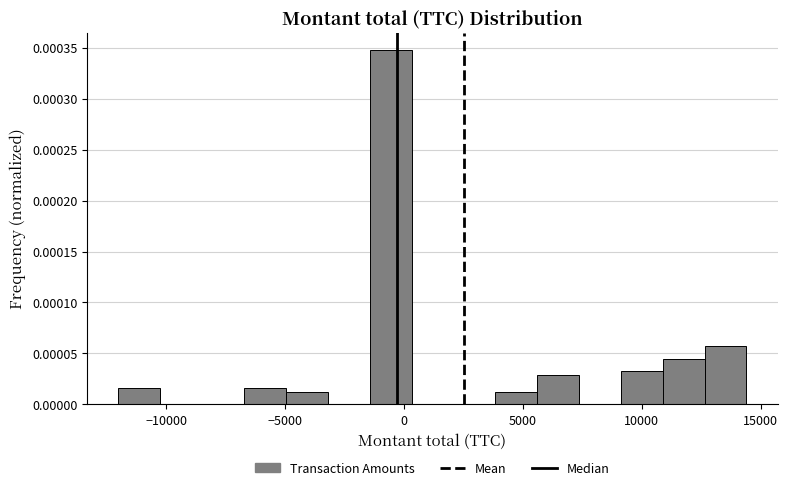

Read against the x-axis, roughly where is the centre of the tallest bar?

-500